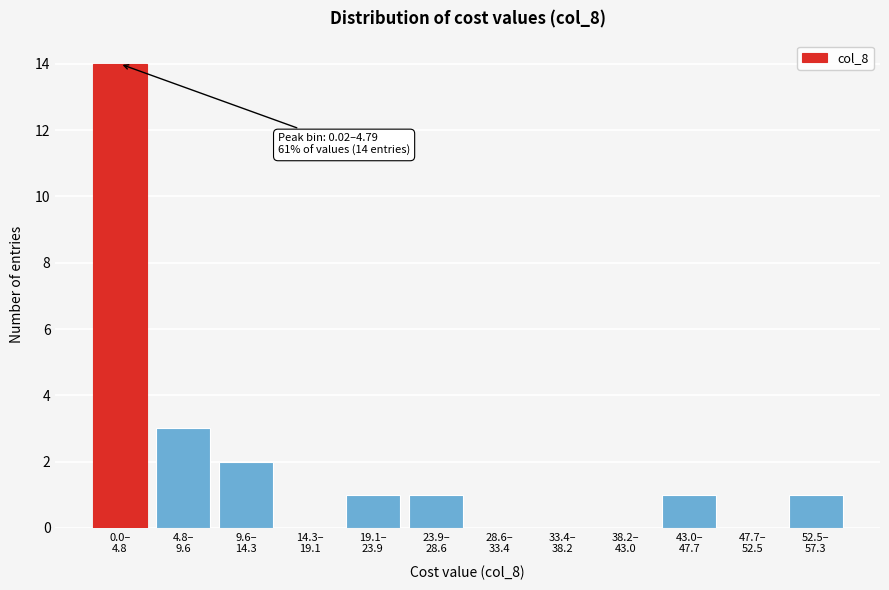

What is the greatest value displayed?

14